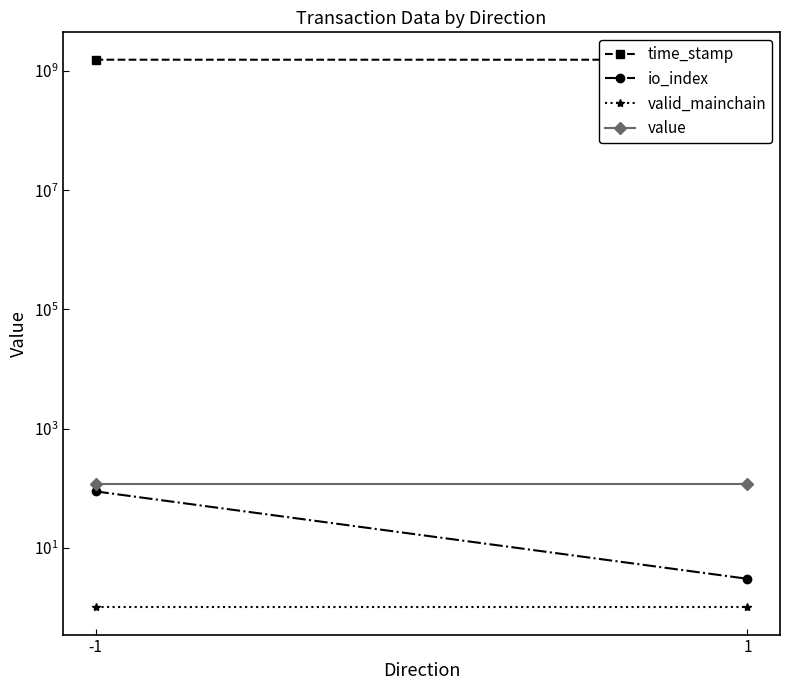

What is the approximate value of value at -1?

119.2